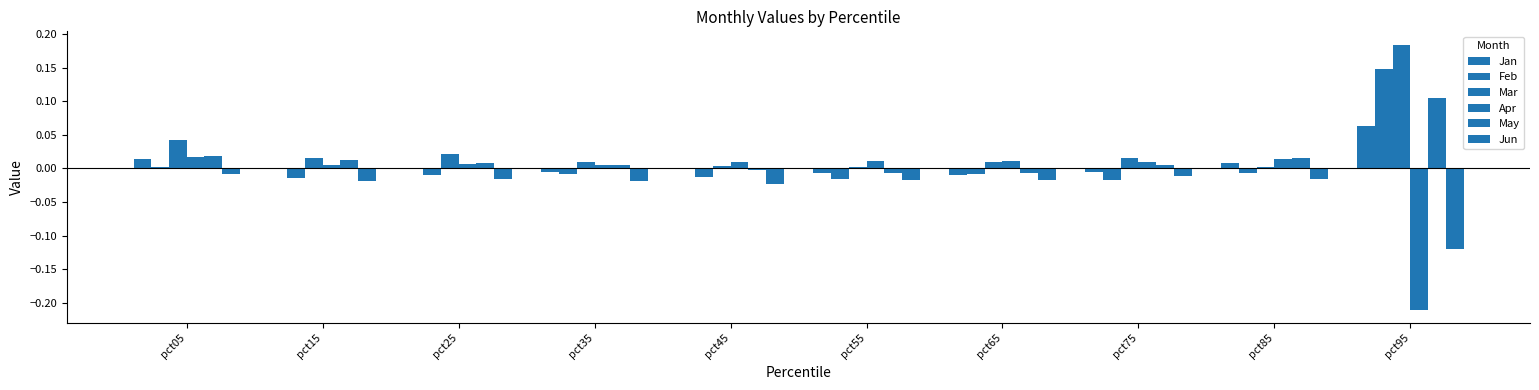

Which series changed the most between pct55 and pct85?

May